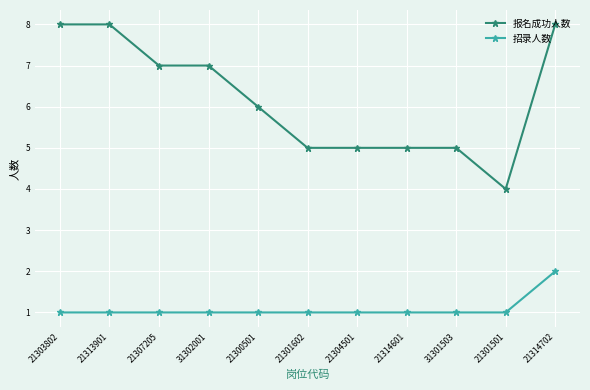

Which series has the largest range (max minus min)?

报名成功人数